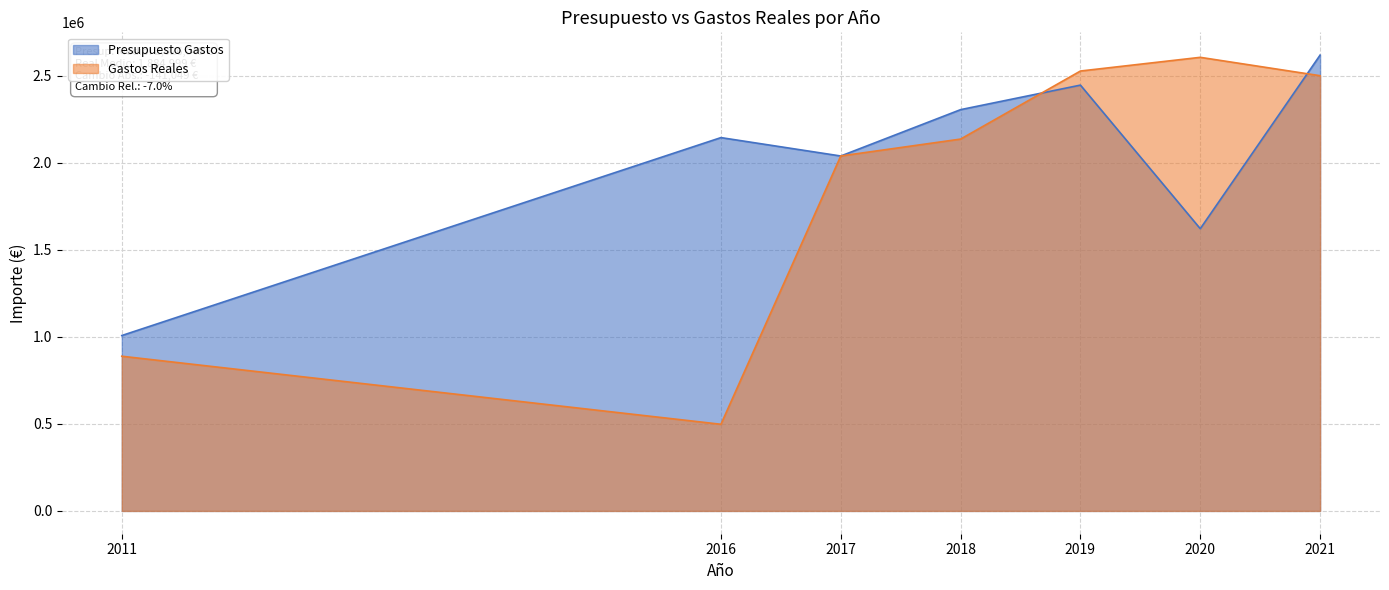

Rank the series by their average value, from highest to lowest.

Presupuesto Gastos, Gastos Reales